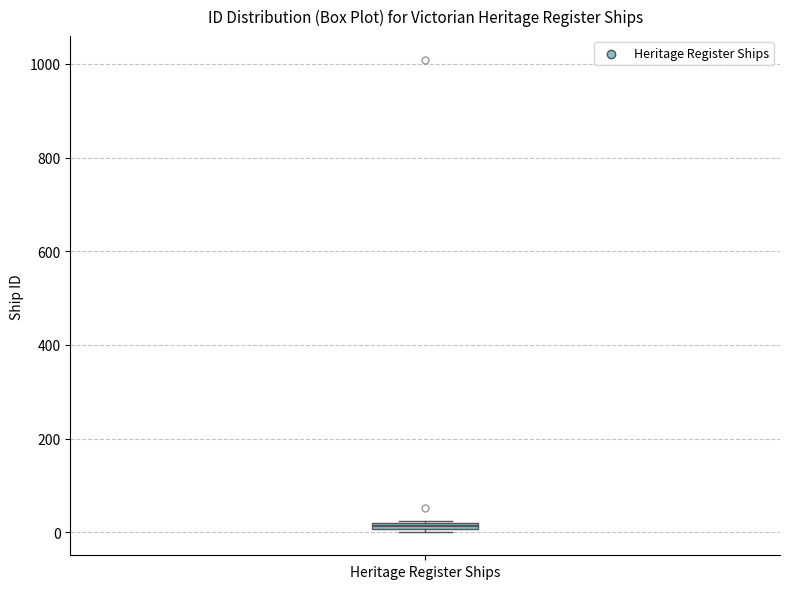

Where is the upper edge of the box for Heritage Register Ships on the y-axis? The values are not printed on the chart, so give them approximately, as read against the axis.

20